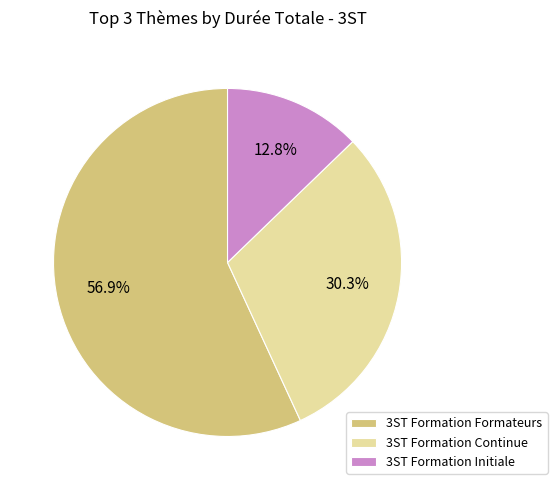

How many segments does this pie chart have?

3